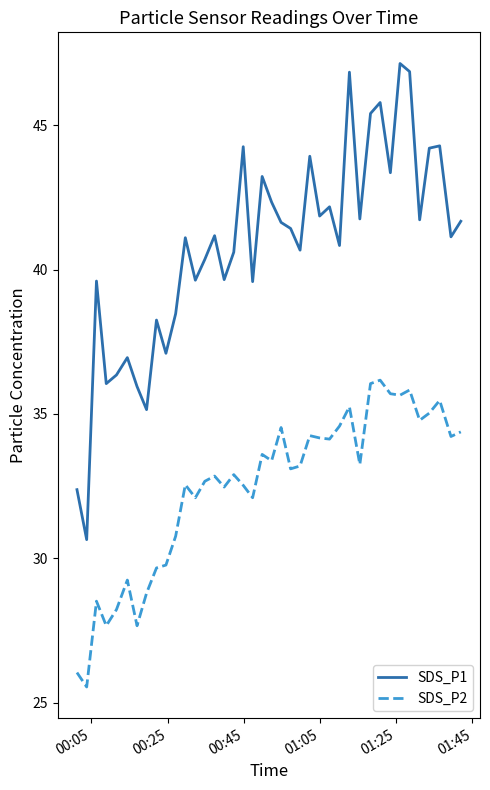

In SDS_P1, how many points are higher than both neighbors (excluding endpoints)?

13